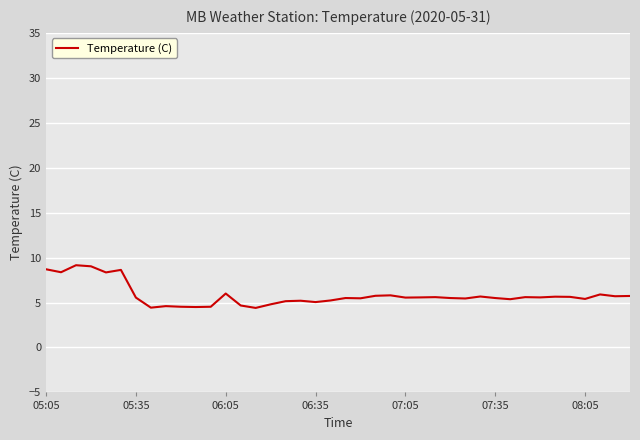

What is the maximum value shown in the chart?

9.2